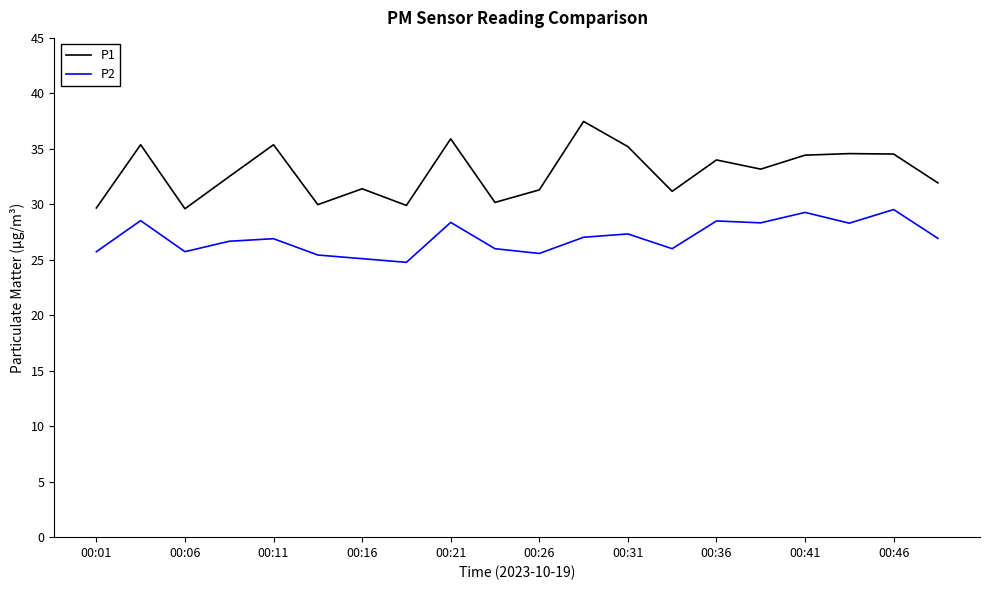

Which series has the largest range (max minus min)?

P1